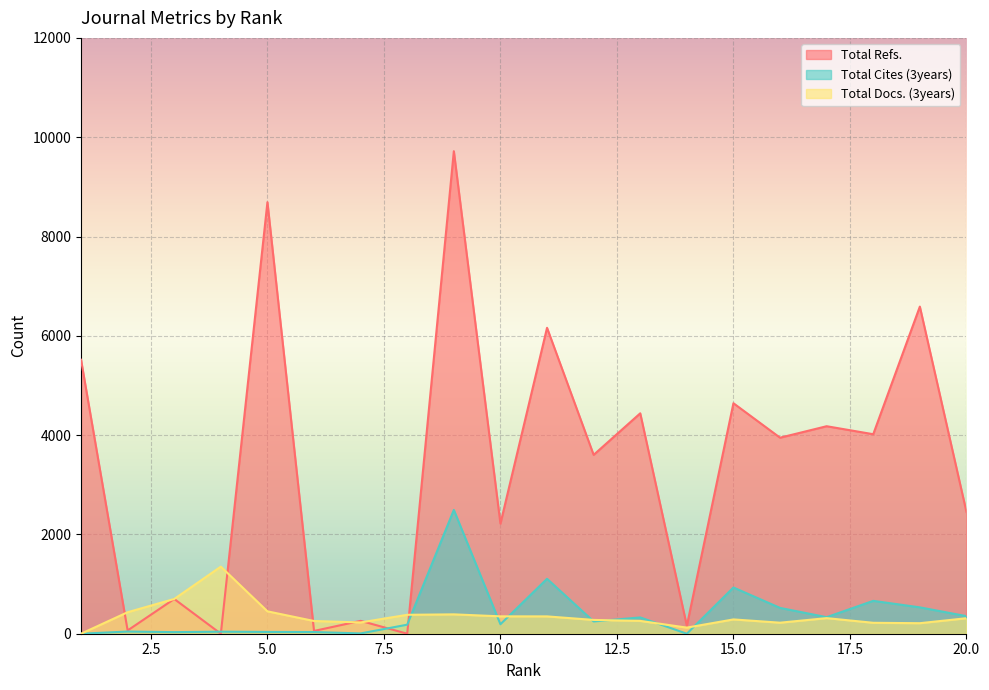

How many interior local peaks does the Total Cites (3years) series have?

7